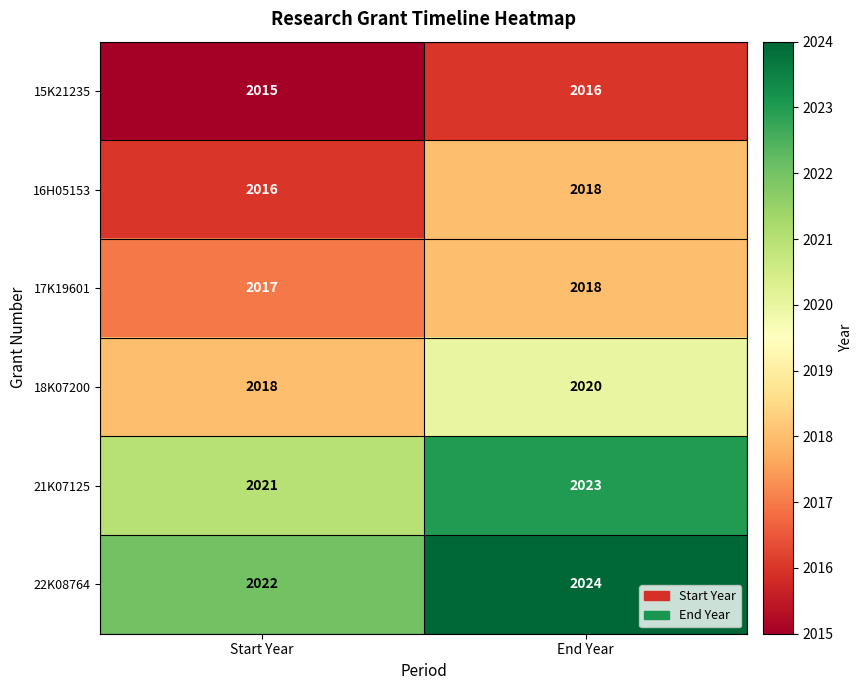

At Start Year, list the series in order from smallest to largest.

15K21235, 16H05153, 17K19601, 18K07200, 21K07125, 22K08764